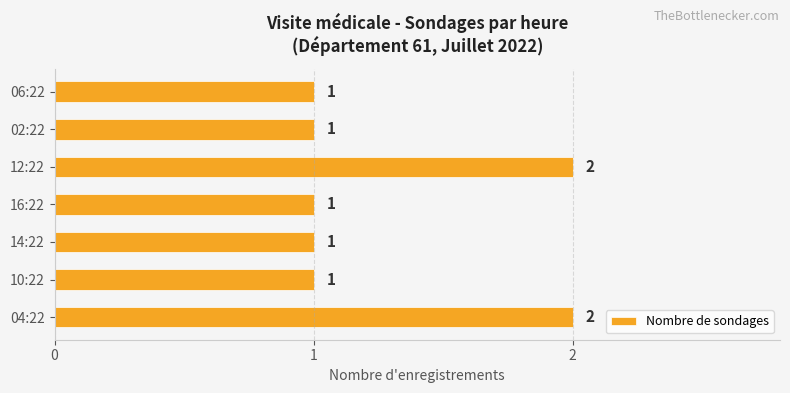

How many bars are there in total?

7